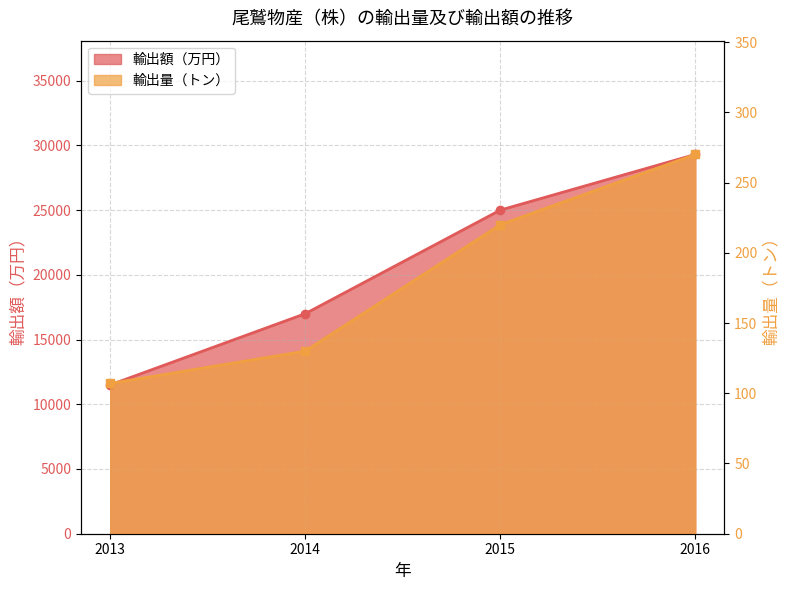

Reading left to right, what are all the values shown in this chart?

輸出額（万円）: 2013=11500	2014=17000	2015=25000	2016=29300
輸出量（トン）: 2013=107	2014=130	2015=220	2016=270